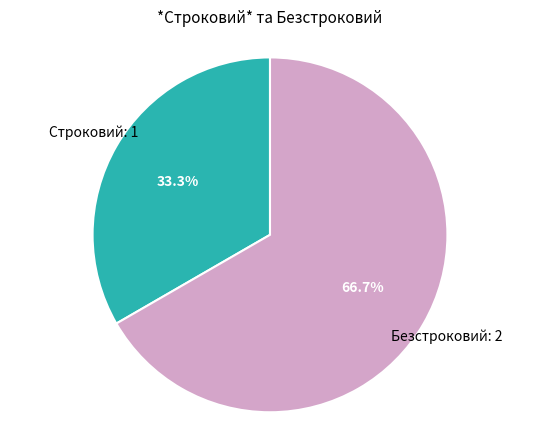

Is there a majority slice in this chart?

Yes